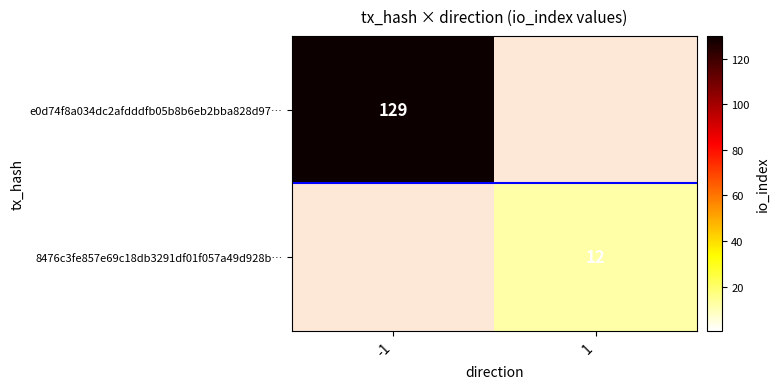

The value of e0d74f8a034dc2afdddfb05b8b6eb2bba828d97… at -1 is 129. True or false?

True